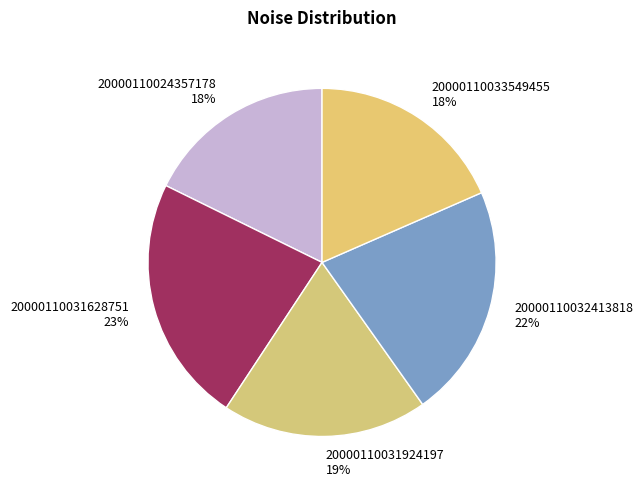

To the nearest percent, what portion does 20000110033549455 represent?

18%